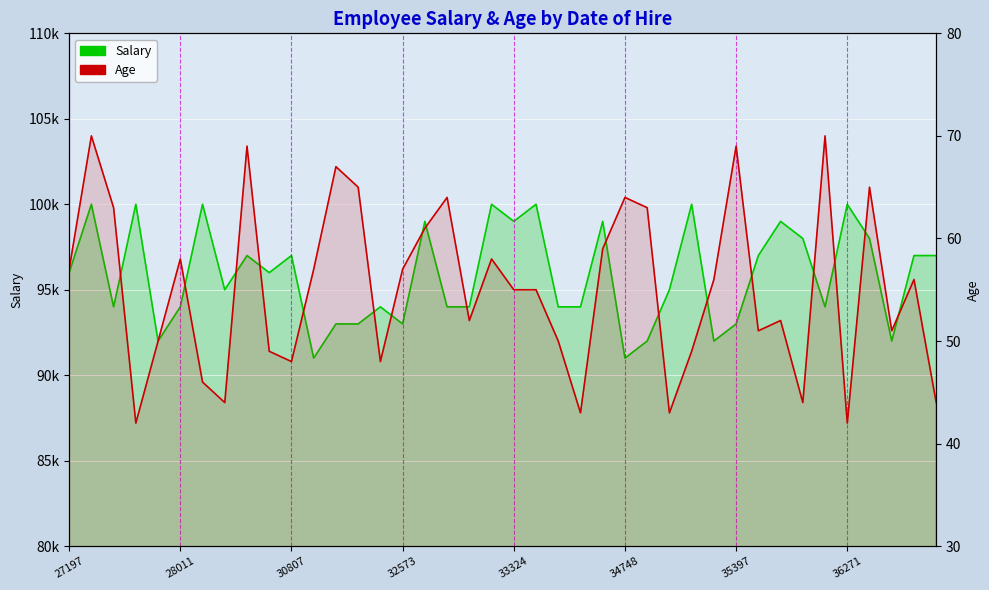

What is the difference between the Age values at 30 and 19?

11